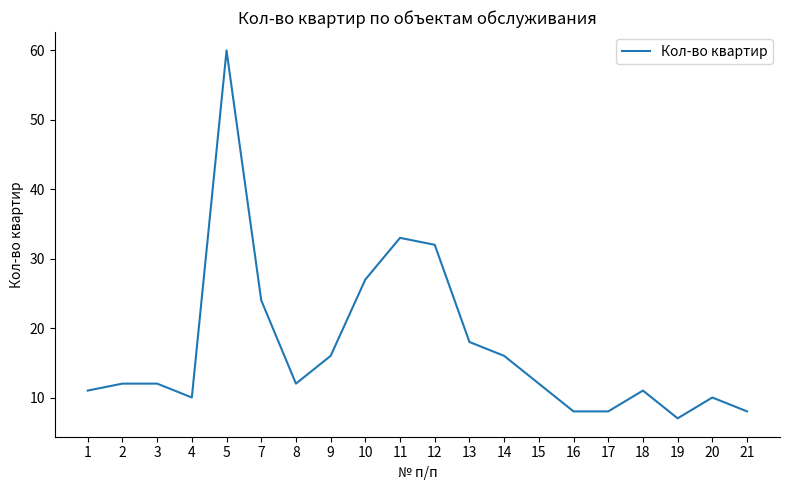

Is it true that the value at 20 is 6?

False